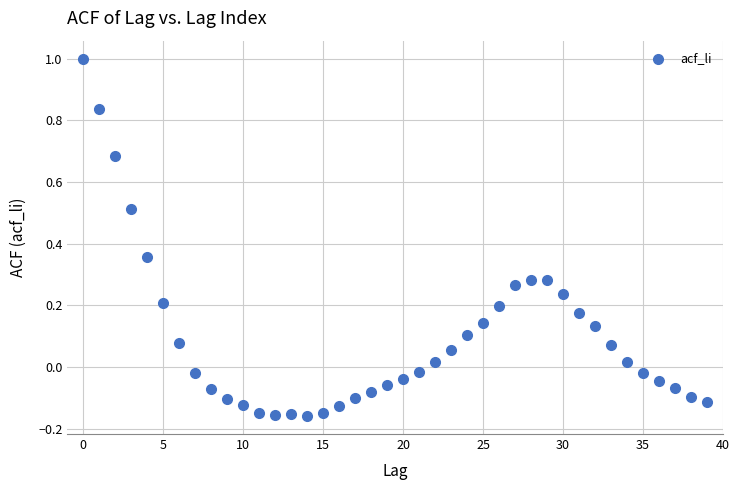

What is the range of Y values (max minus min)?

1.2